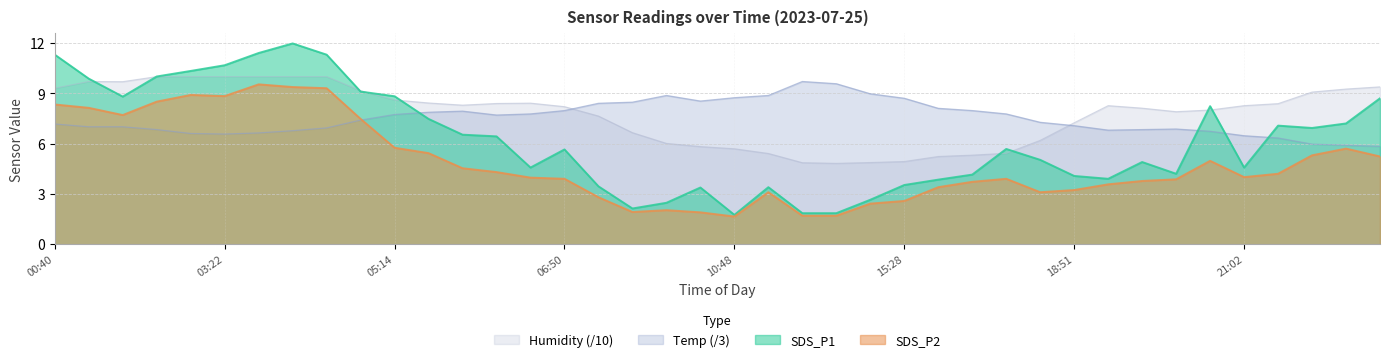

At 15:07, list the series in order from largest to smallest.

Temp, Humidity, SDS_P1, SDS_P2